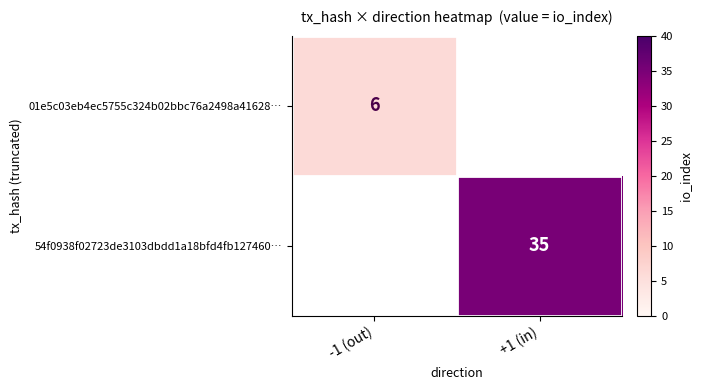

True or false: 54f0938f02723de3103dbdd1a18bfd4fb127460… has a value of 35 at +1 (in).

True